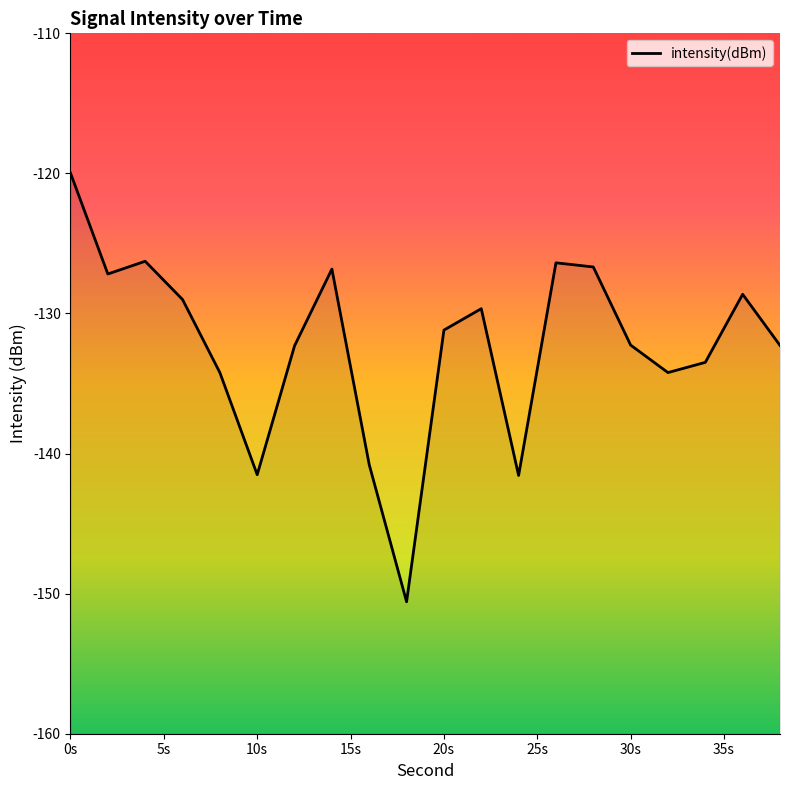

What is the difference between the maximum and second lowest values?

21.6